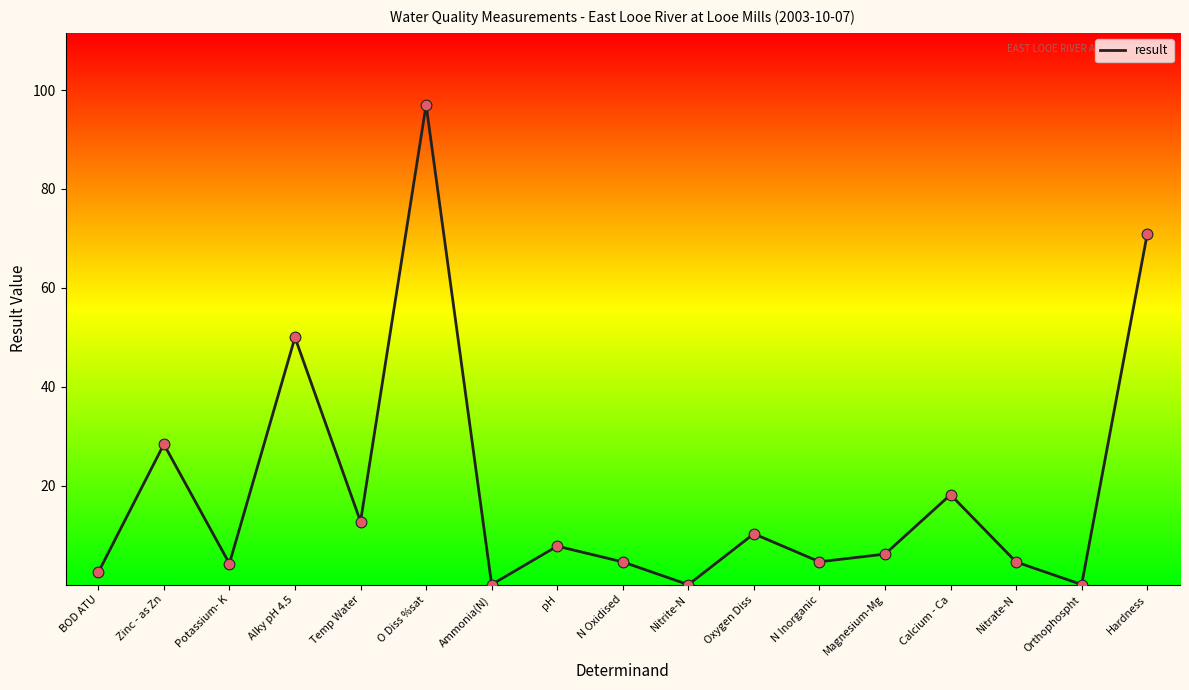

What is the change in value from N Oxidised to Hardness?

+66.3